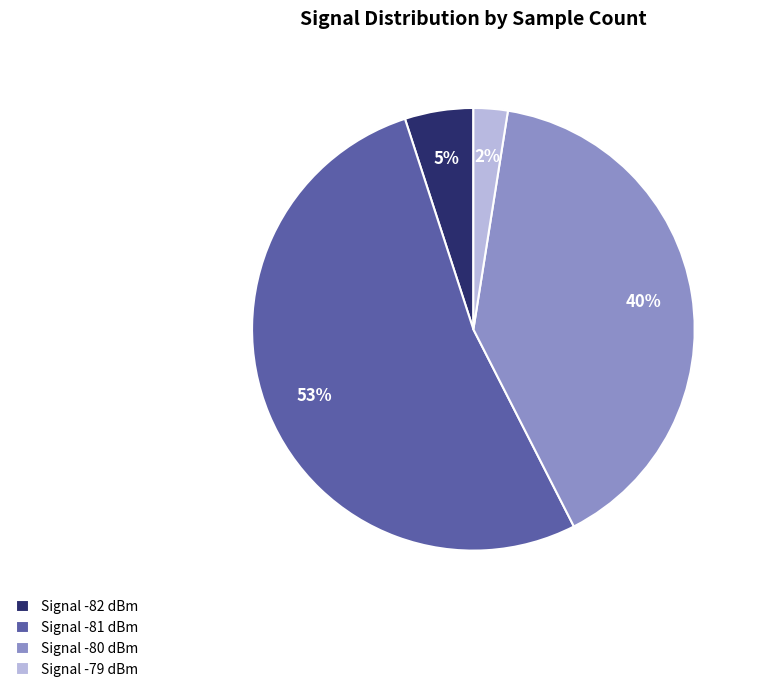

Which slice is the smallest?

Signal -79 dBm